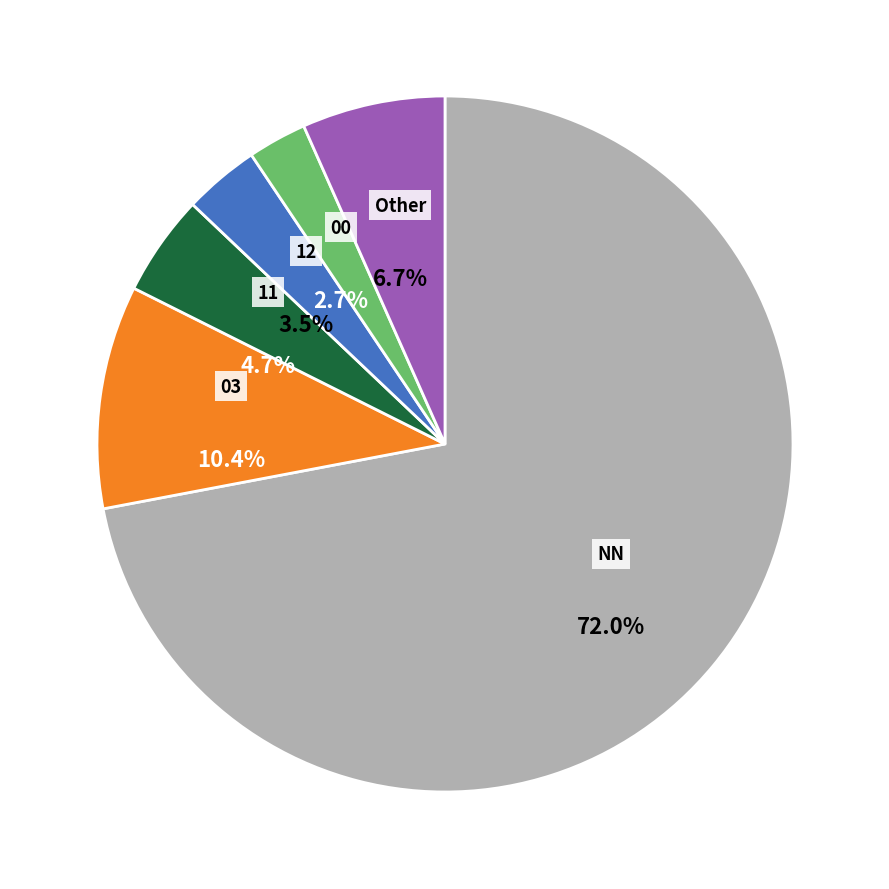

Rank the categories by value from highest to lowest.

NN, 03, Other, 11, 12, 00